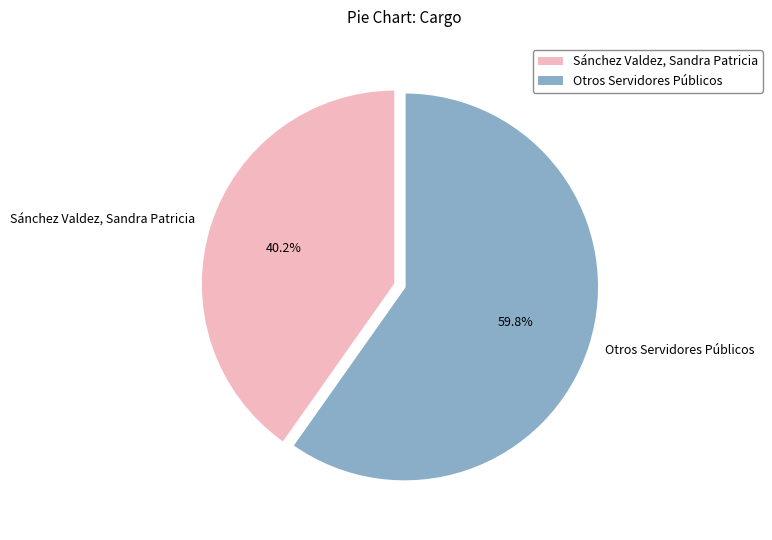

What percentage is NOT represented by Sánchez Valdez, Sandra Patricia?

59.8%